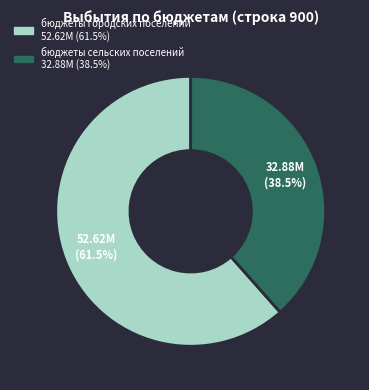

Count the number of slices in the pie.

2